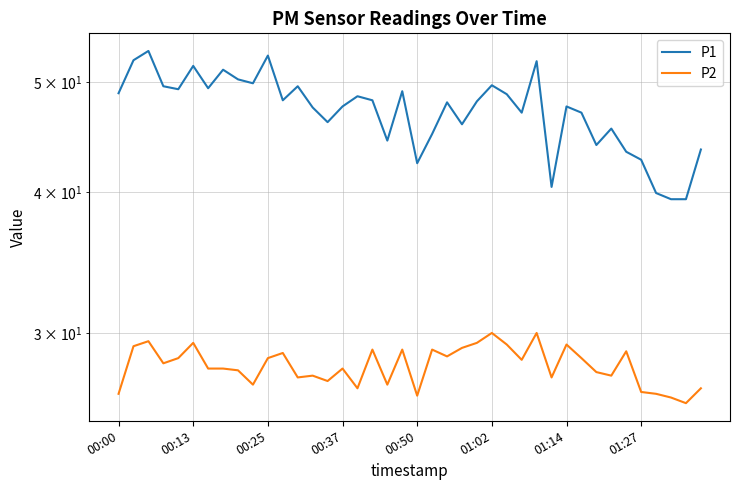

Which series has the largest total across all categories?

P1